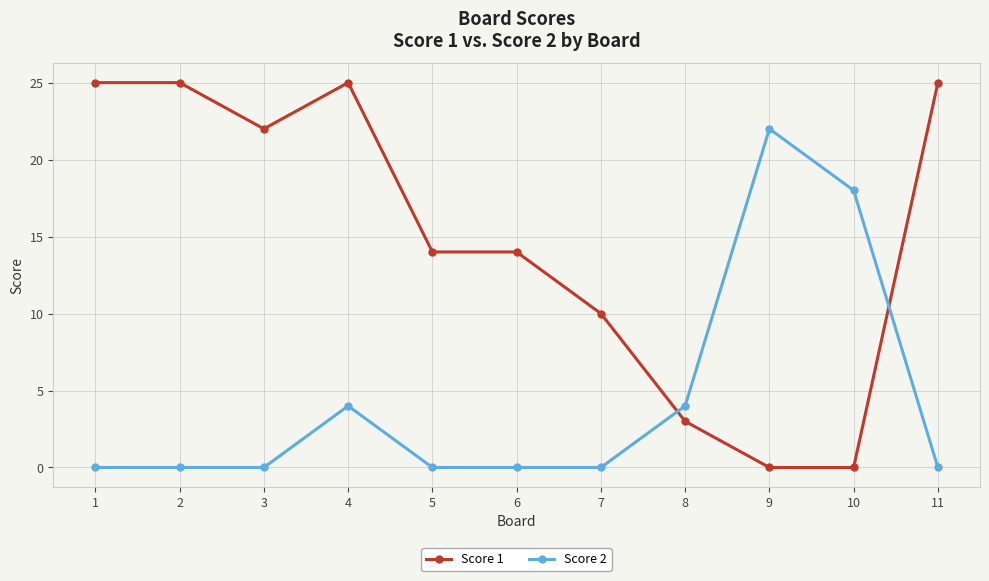

The value of Score 1 at 5 is 20. True or false?

False